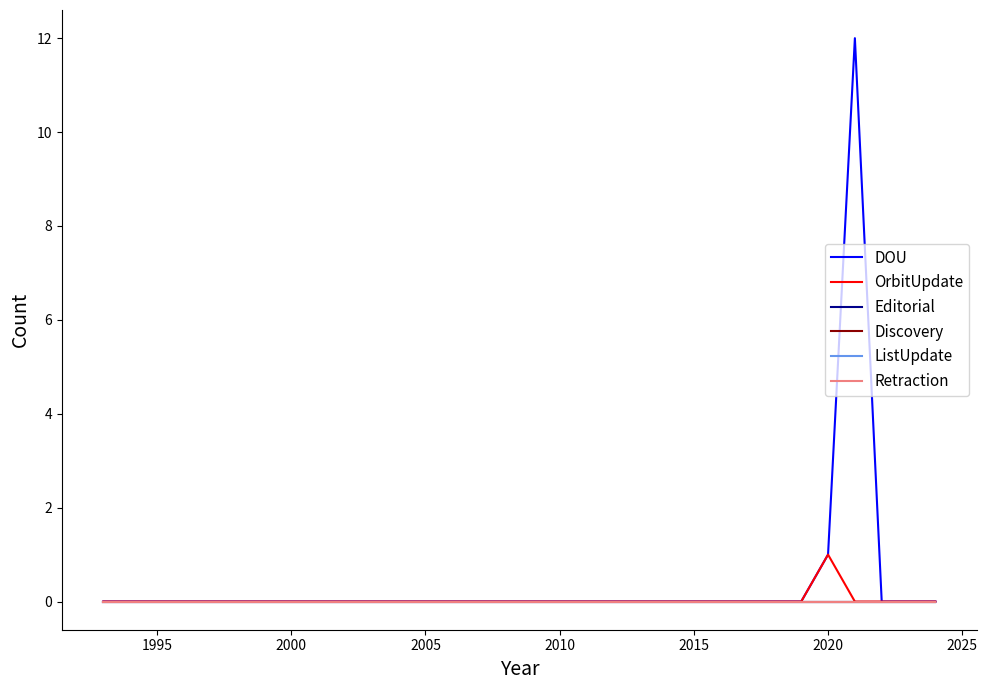

How many lines are shown in the chart?

6